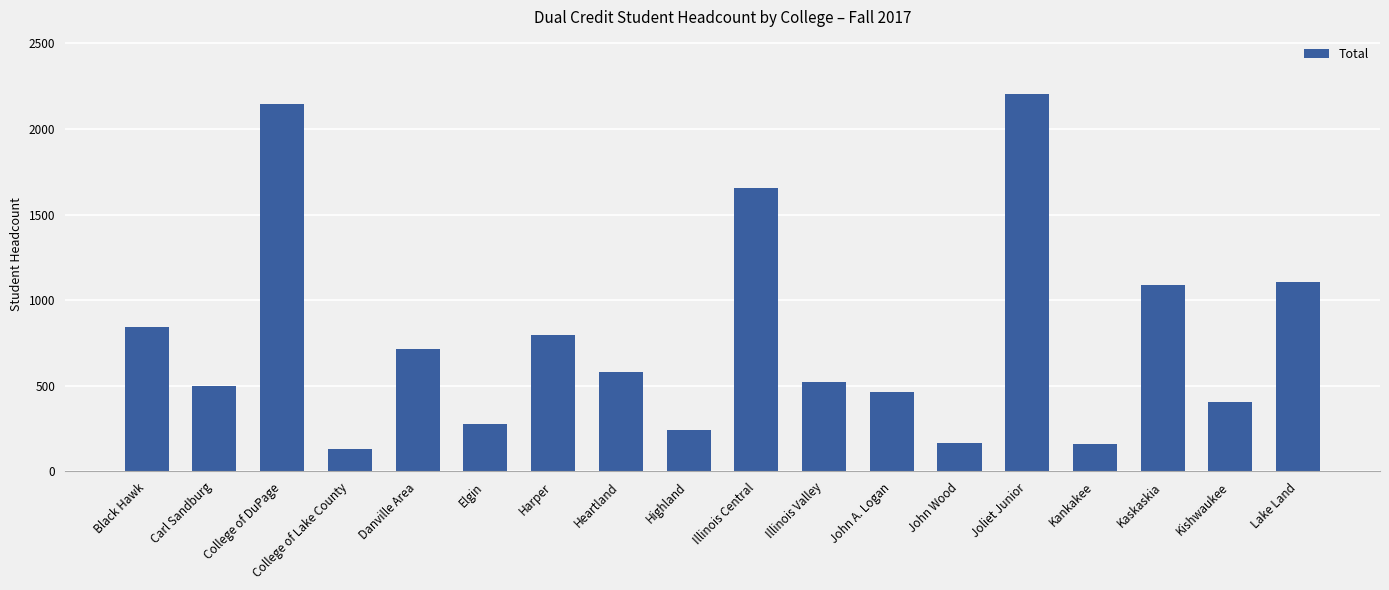

Between College of Lake County and Kaskaskia, which is larger?

Kaskaskia